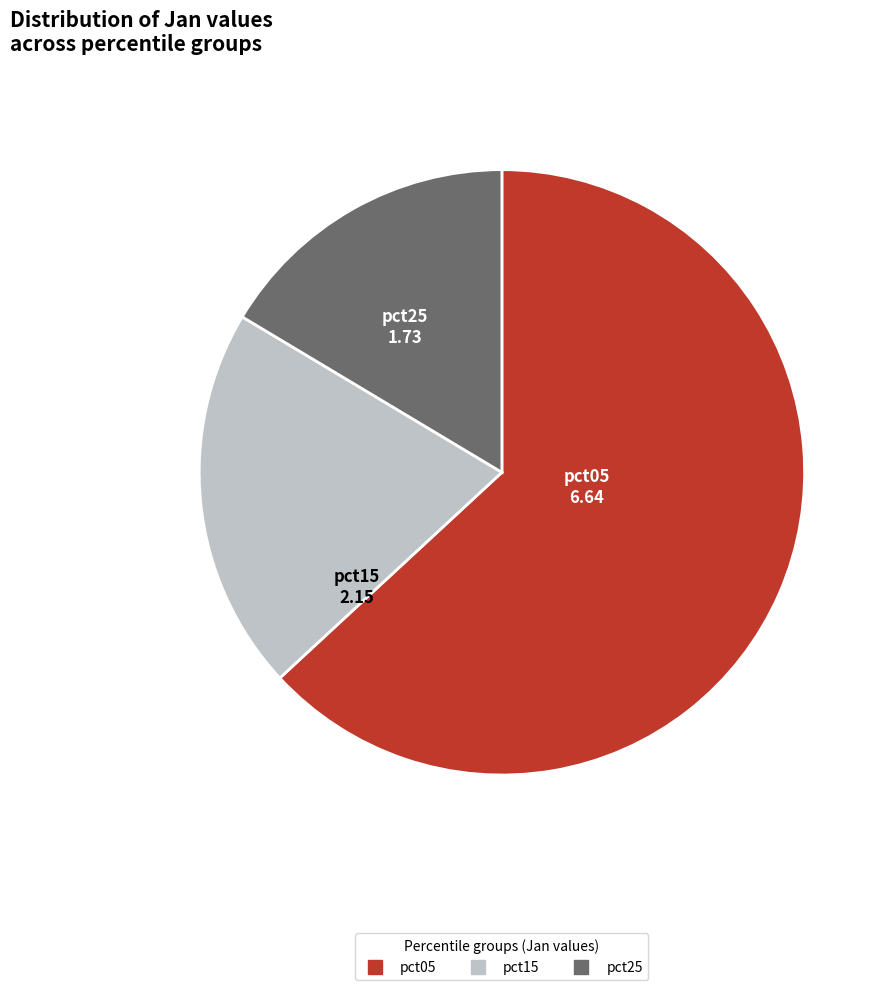

Is there a majority slice in this chart?

Yes